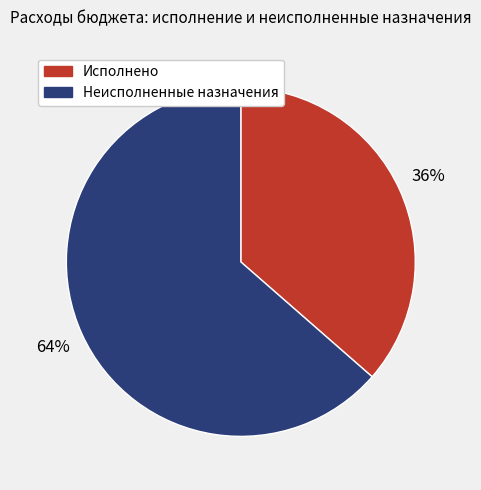

Count the number of slices in the pie.

2